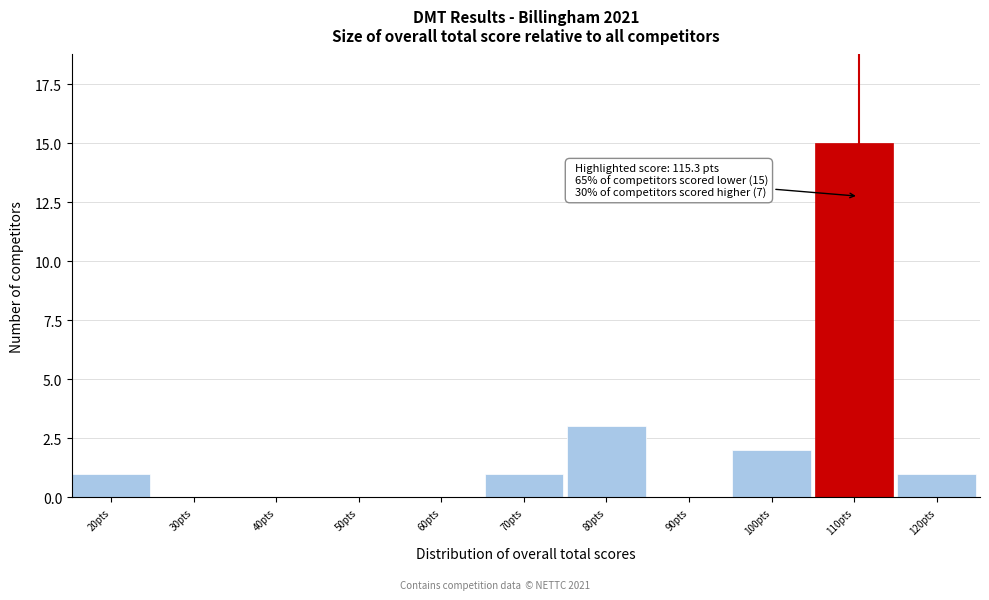

Reading left to right, transcribe all the data shown in this chart.

20pts=1	30pts=0	40pts=0	50pts=0	60pts=0	70pts=1	80pts=3	90pts=0	100pts=2	110pts=15	120pts=1